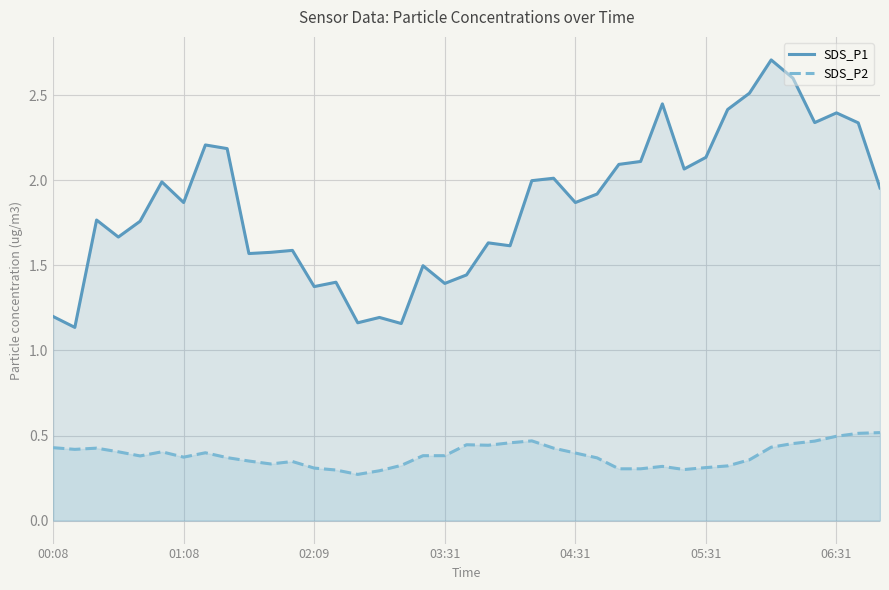

Which series has the largest total across all categories?

SDS_P1